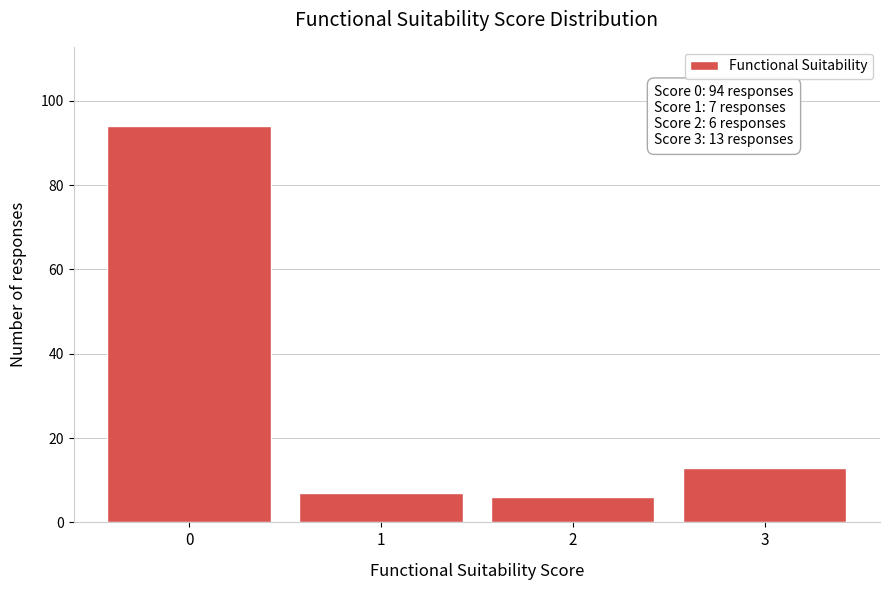

Reading right to left, extract all data points from this chart.

3=13	2=6	1=7	0=94